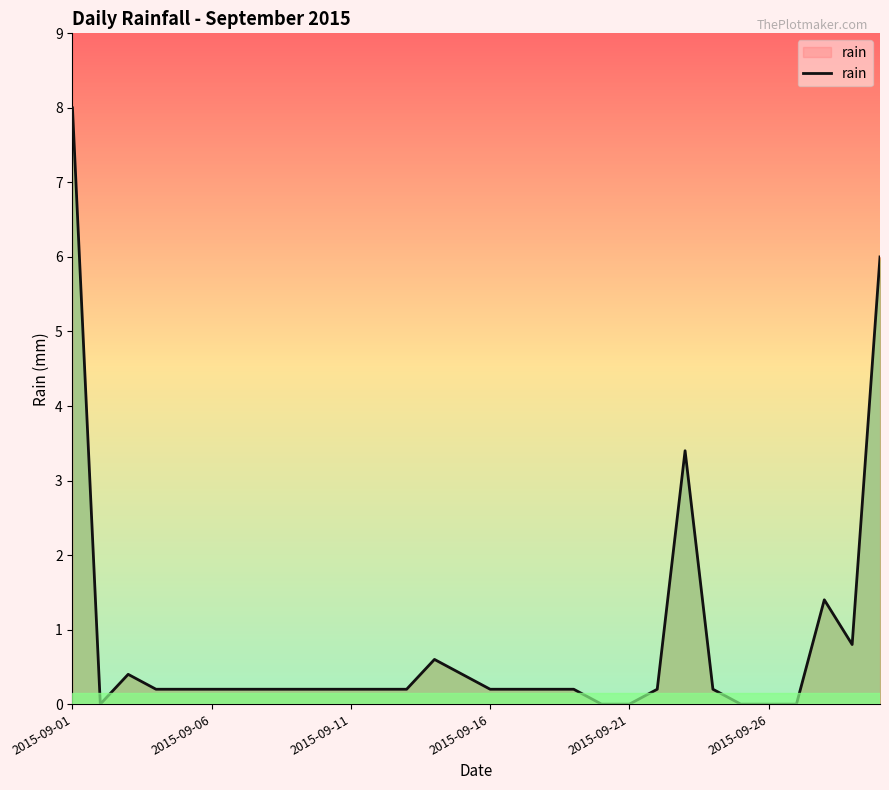

What is the maximum value shown in the chart?

8.0